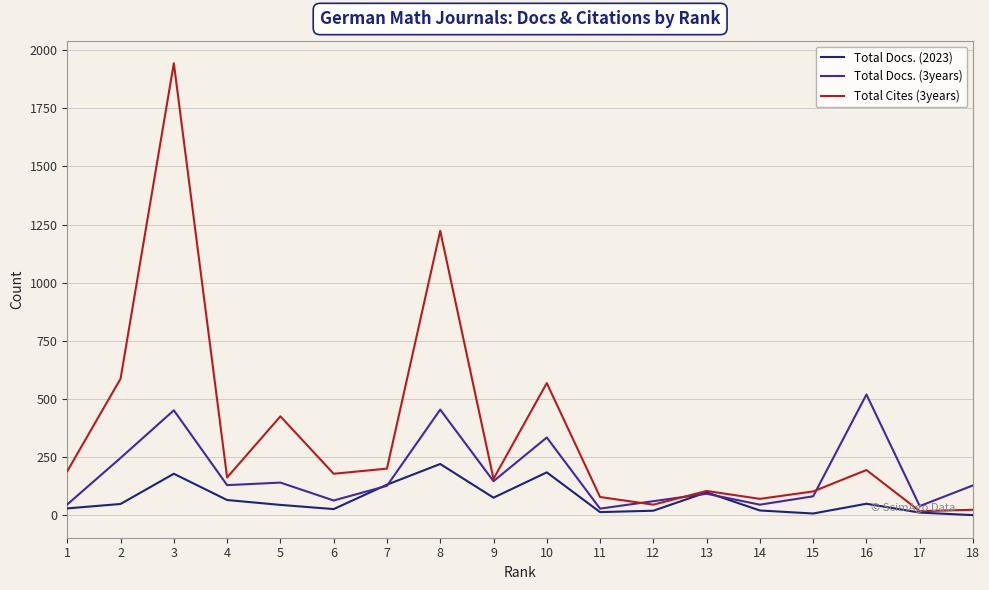

What is the greatest value displayed?

1944